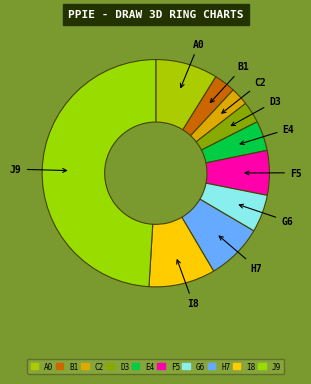

How many segments does this pie chart have?

10